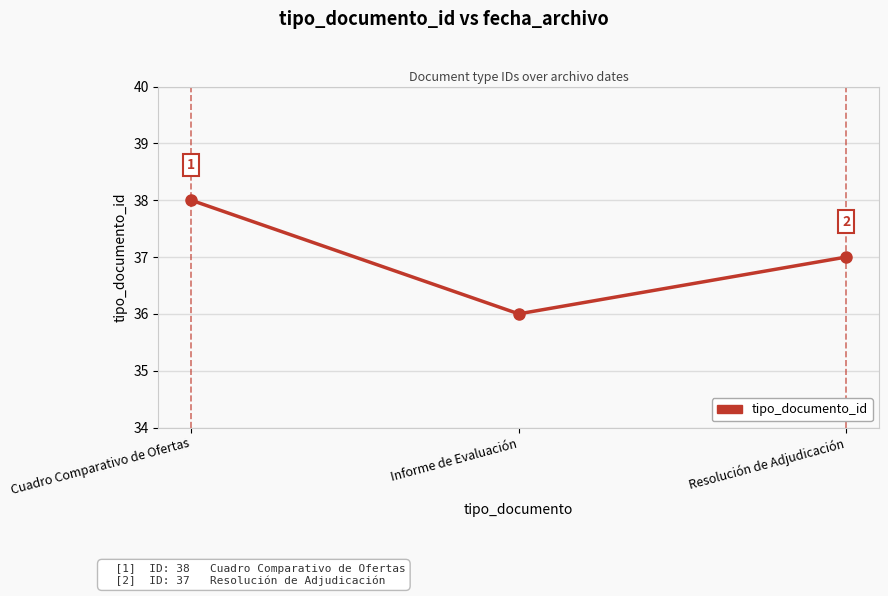

What position from the left is Cuadro Comparativo de Ofertas?

1